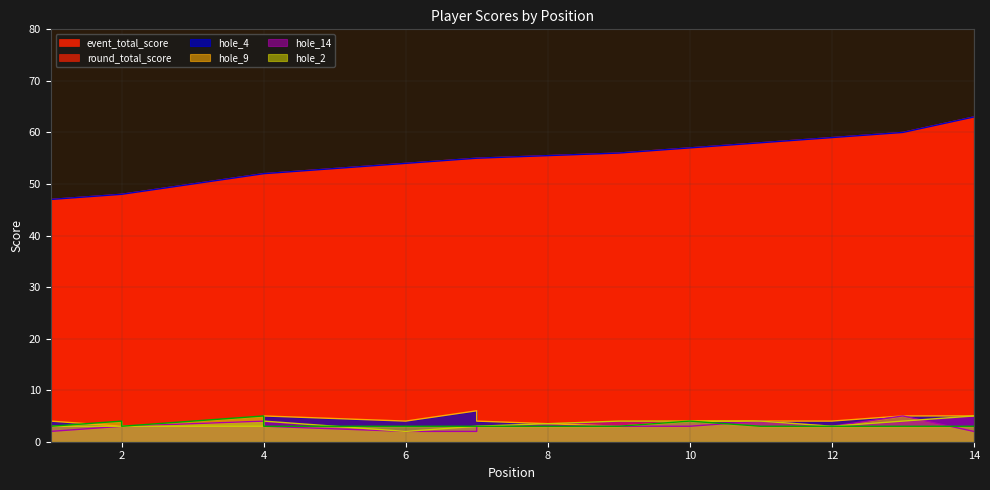

Which has a higher value, 4 or 1?

4